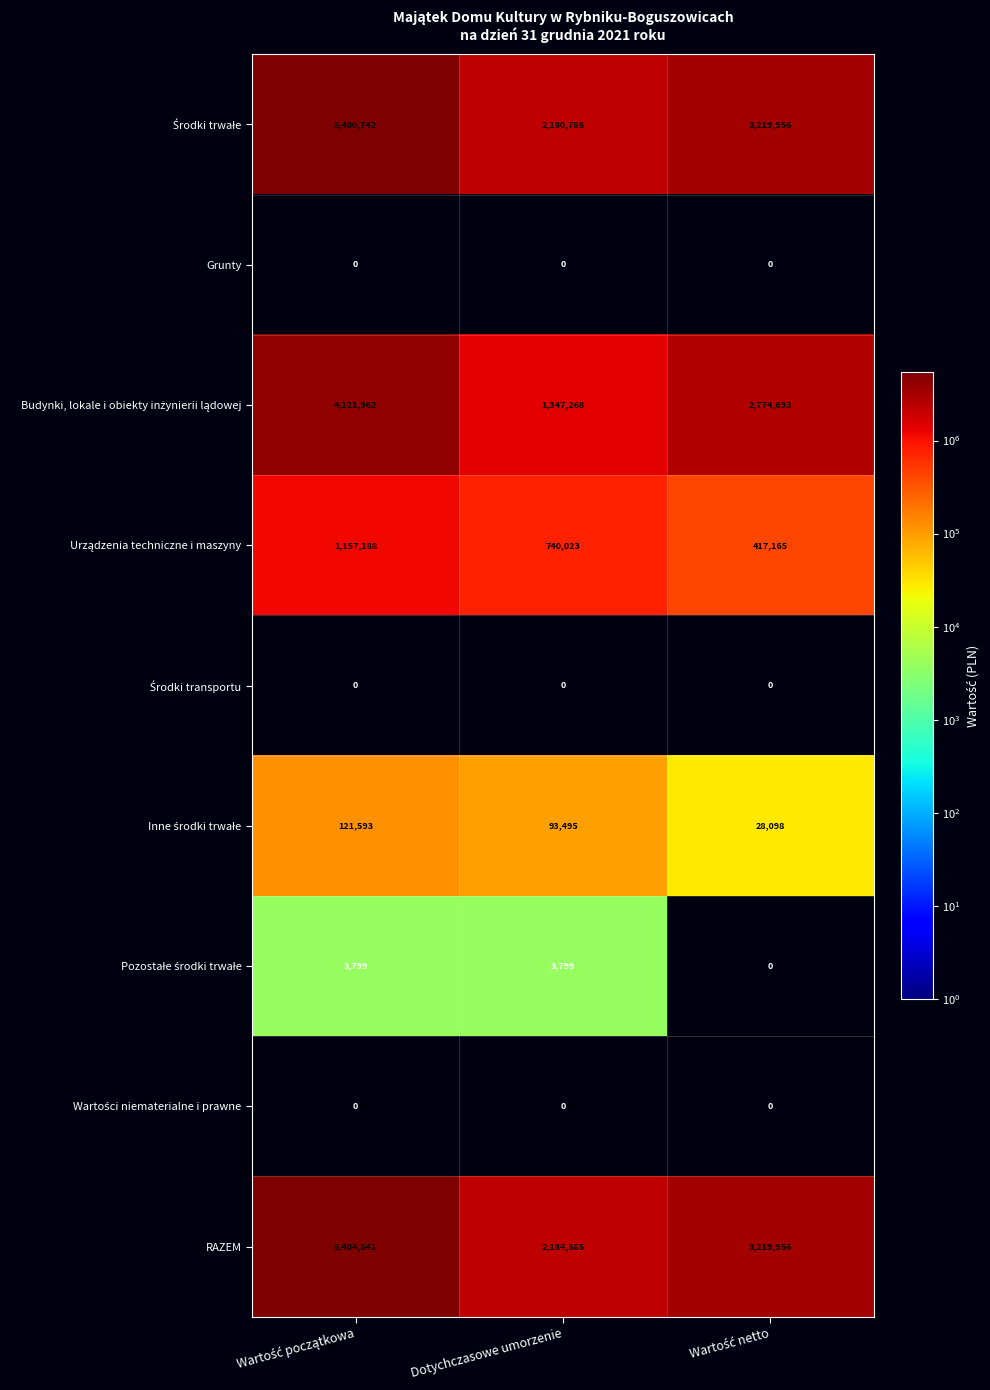

The value of Grunty at Dotychczasowe umorzenie is 0. True or false?

True